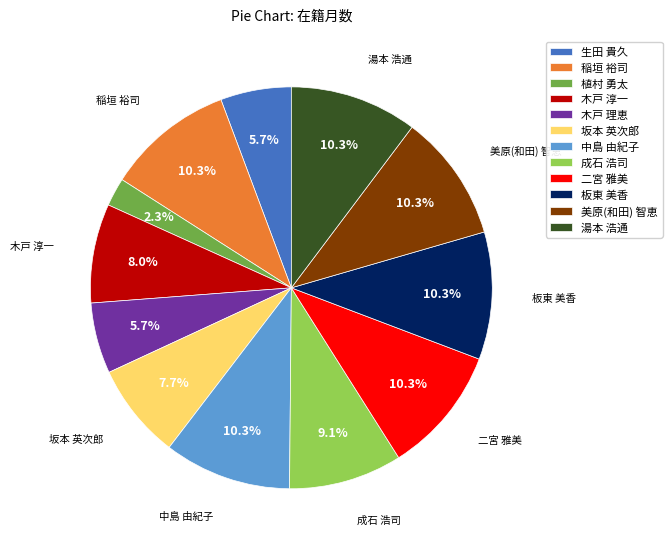

Which slice is the smallest?

植村 勇太